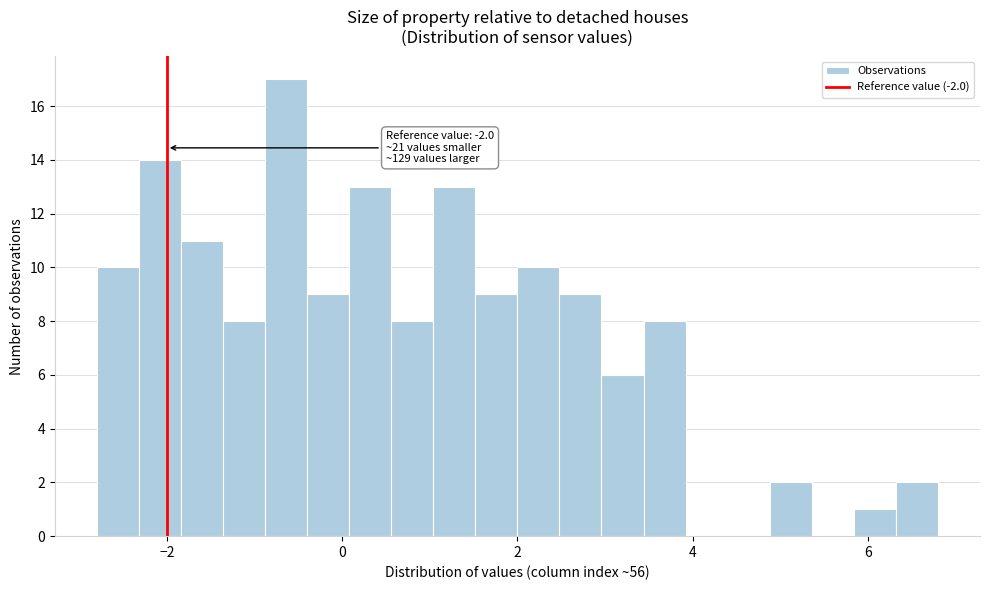

Read against the x-axis, roughly where is the centre of the tallest bar?

-0.6